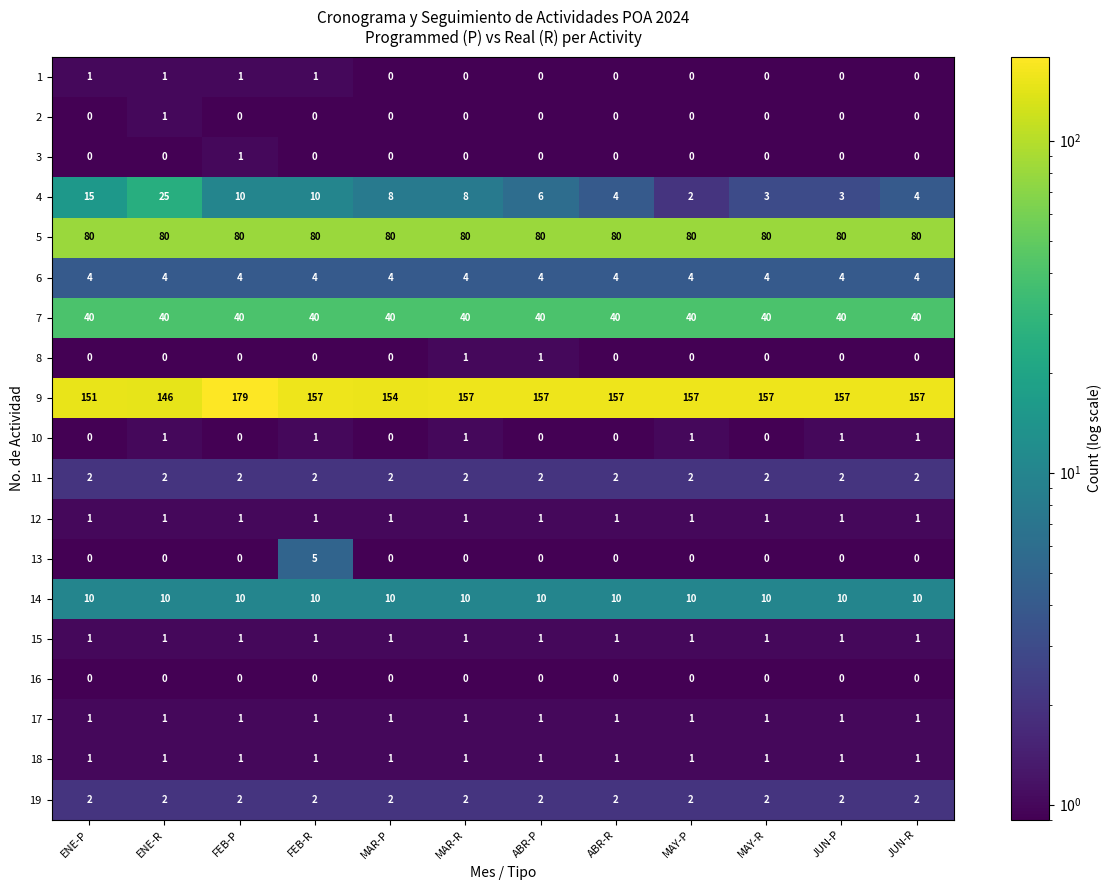

The value of 9 at JUN-P is 157. True or false?

True